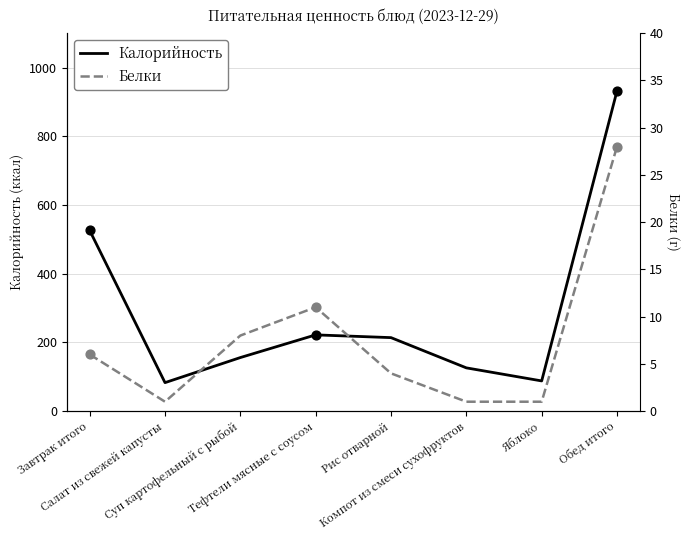

At how many categories does at least one series exceed 844?

1